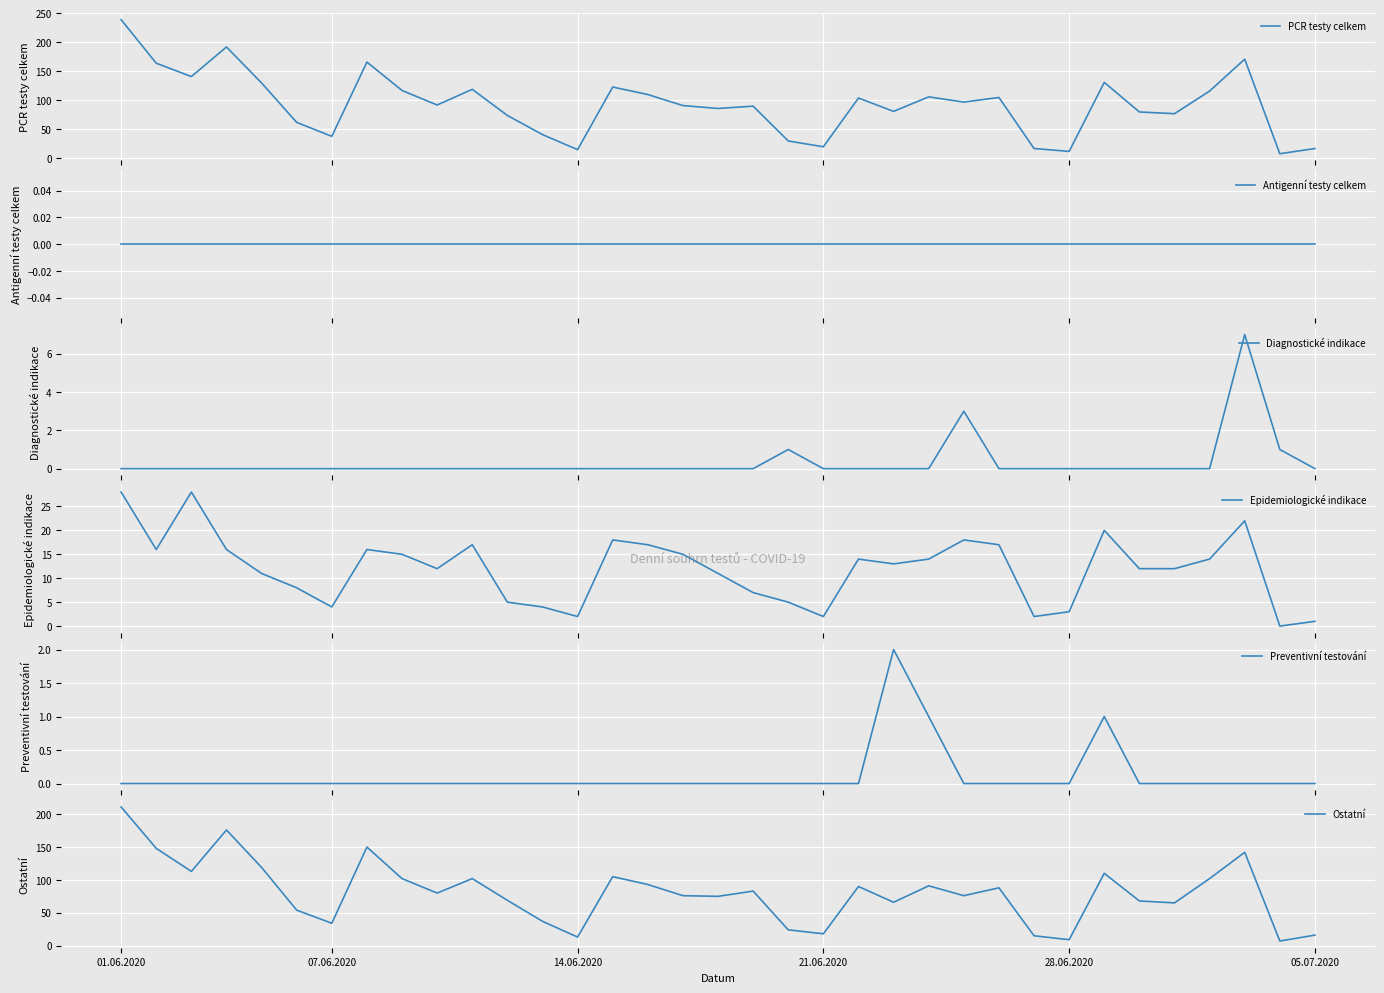

Which label corresponds to the smallest value in the chart?

01.06.2020